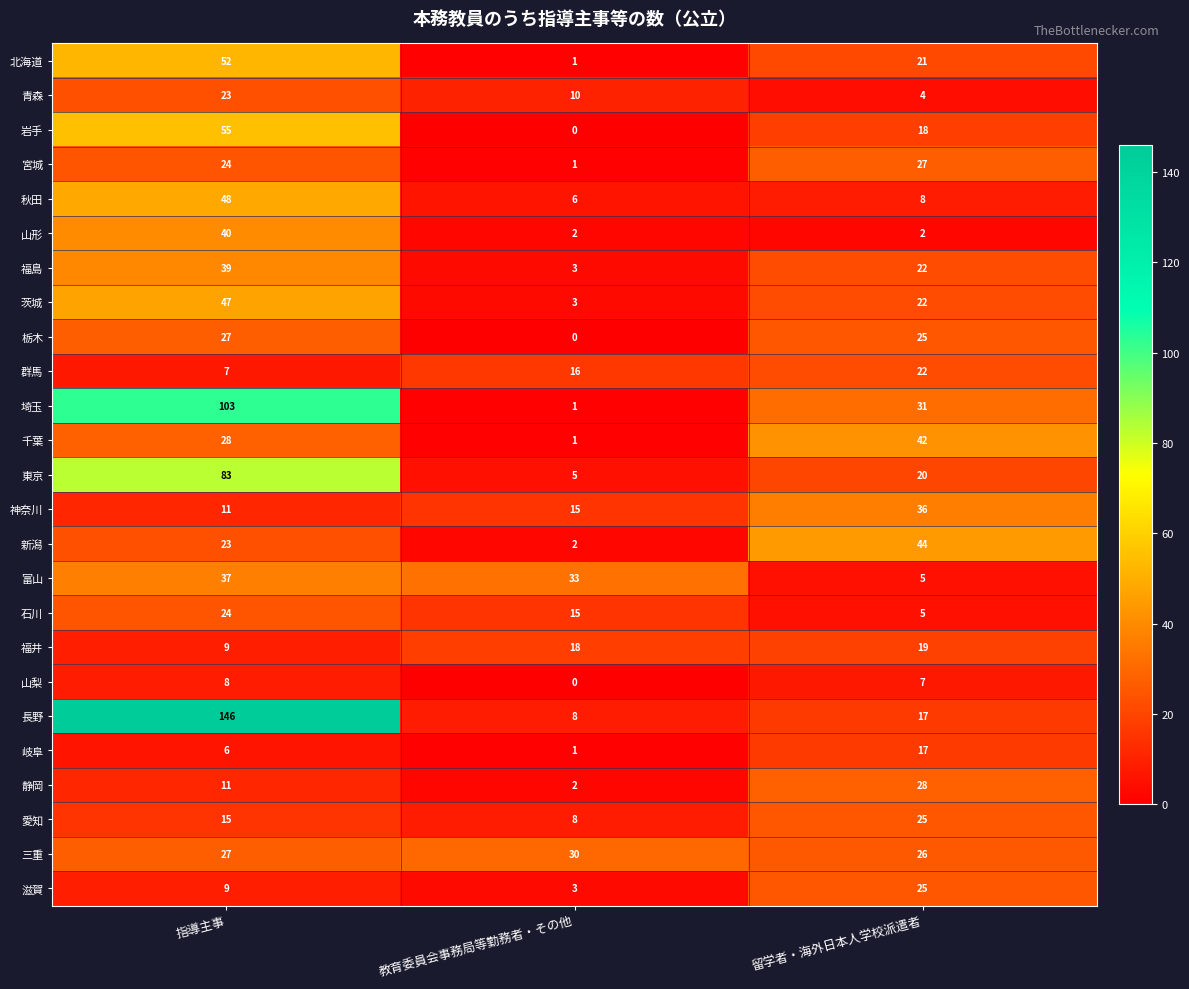

What is the sum of the 群馬 values at 教育委員会事務局等勤務者・その他 and 留学者・海外日本人学校派遣者?

38